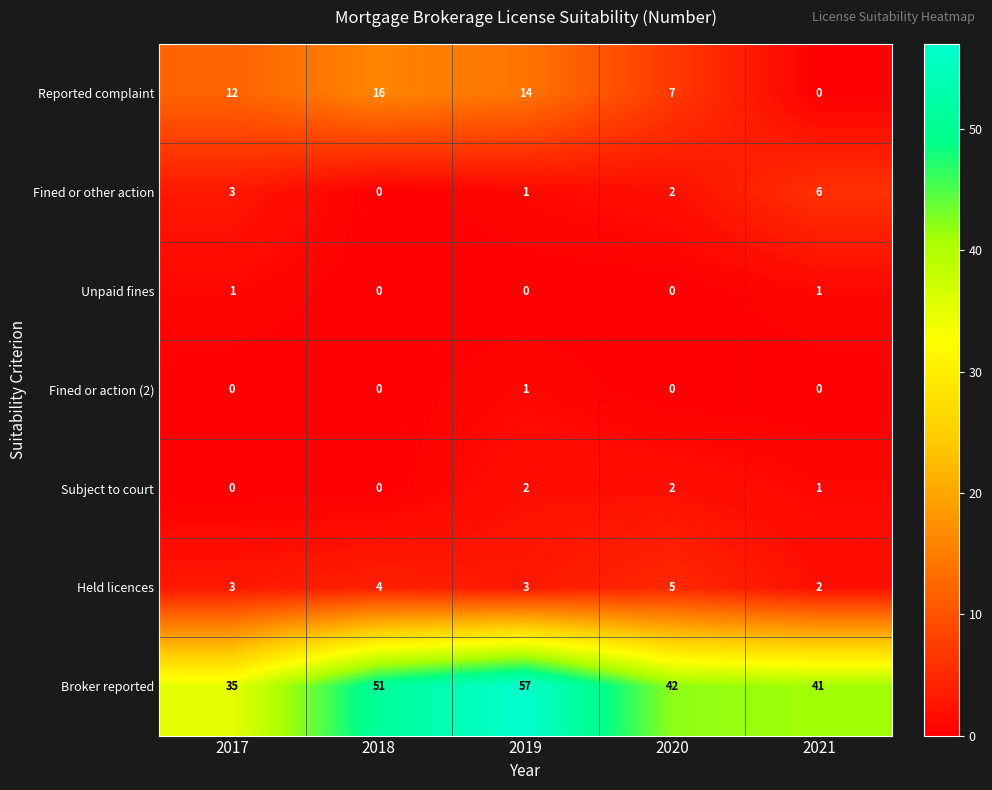

What is the sum of the Broker reported values at 2021 and 2020?

83